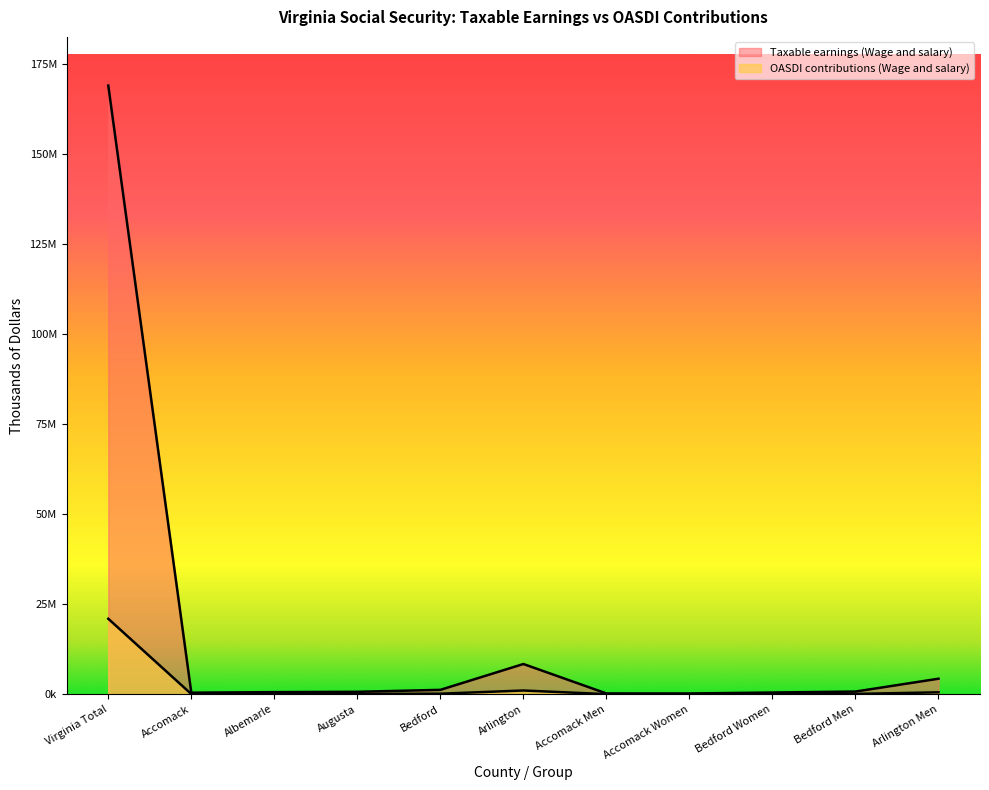

List the labels in order of OASDI contributions (Wage and salary) value, smallest first.

Accomack Women, Accomack Men, Accomack, Bedford Women, Albemarle, Augusta, Bedford Men, Bedford, Arlington Men, Arlington, Virginia Total